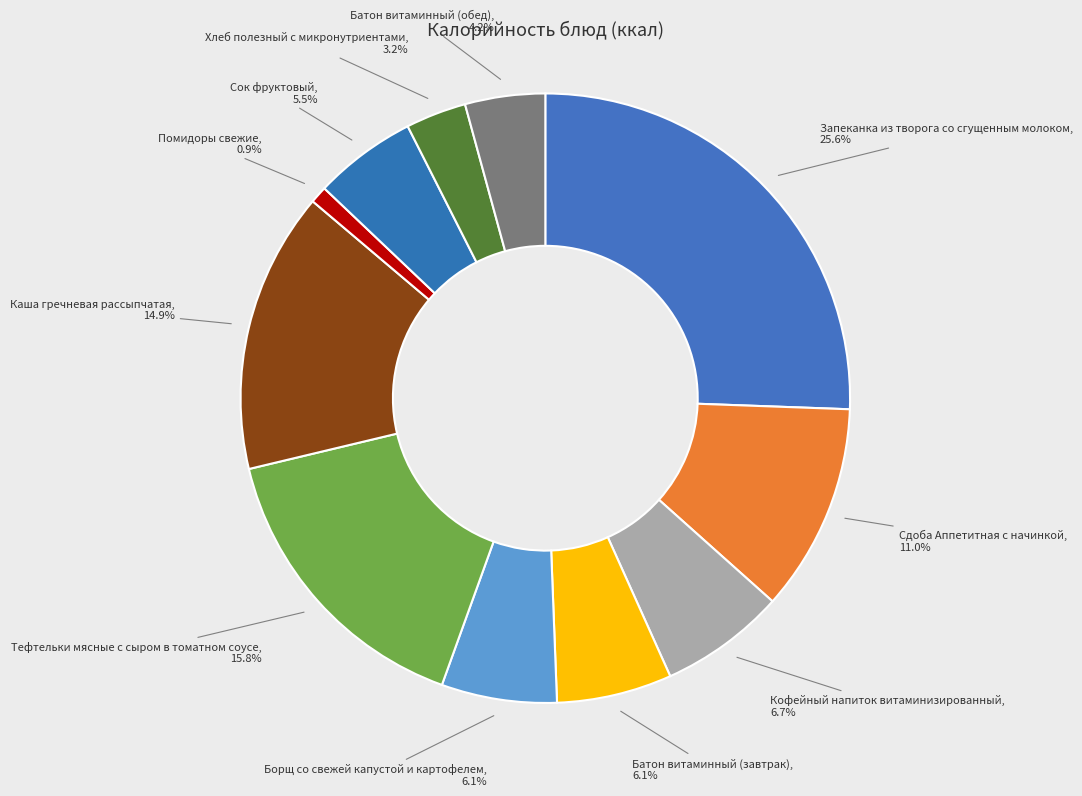

Is there any slice that represents more than half of the pie?

No